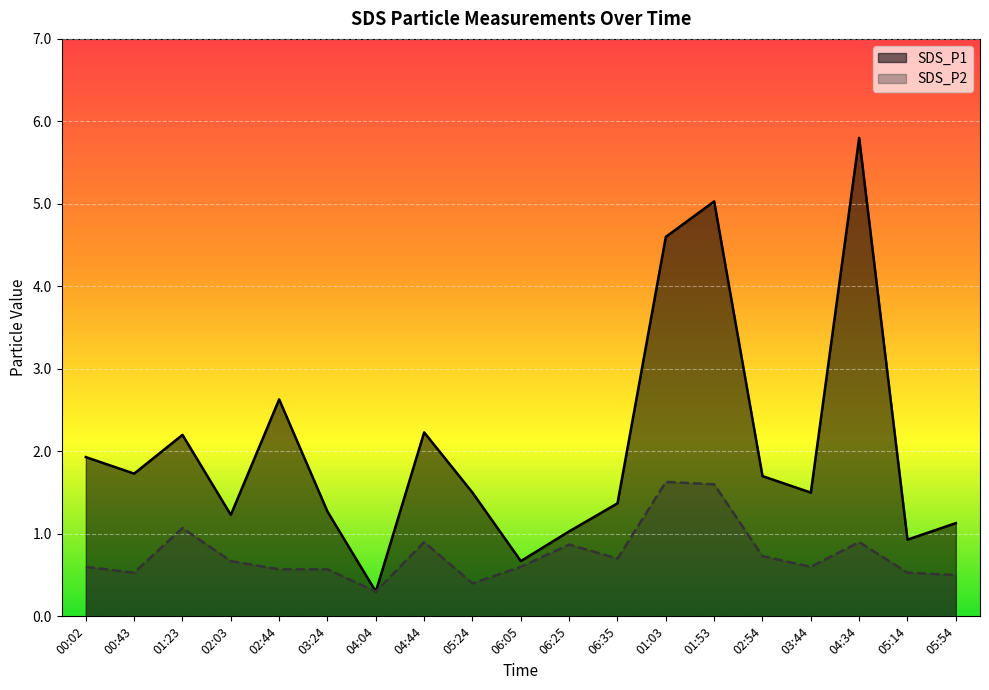

True or false: SDS_P1 and SDS_P2 intersect in this chart.

False